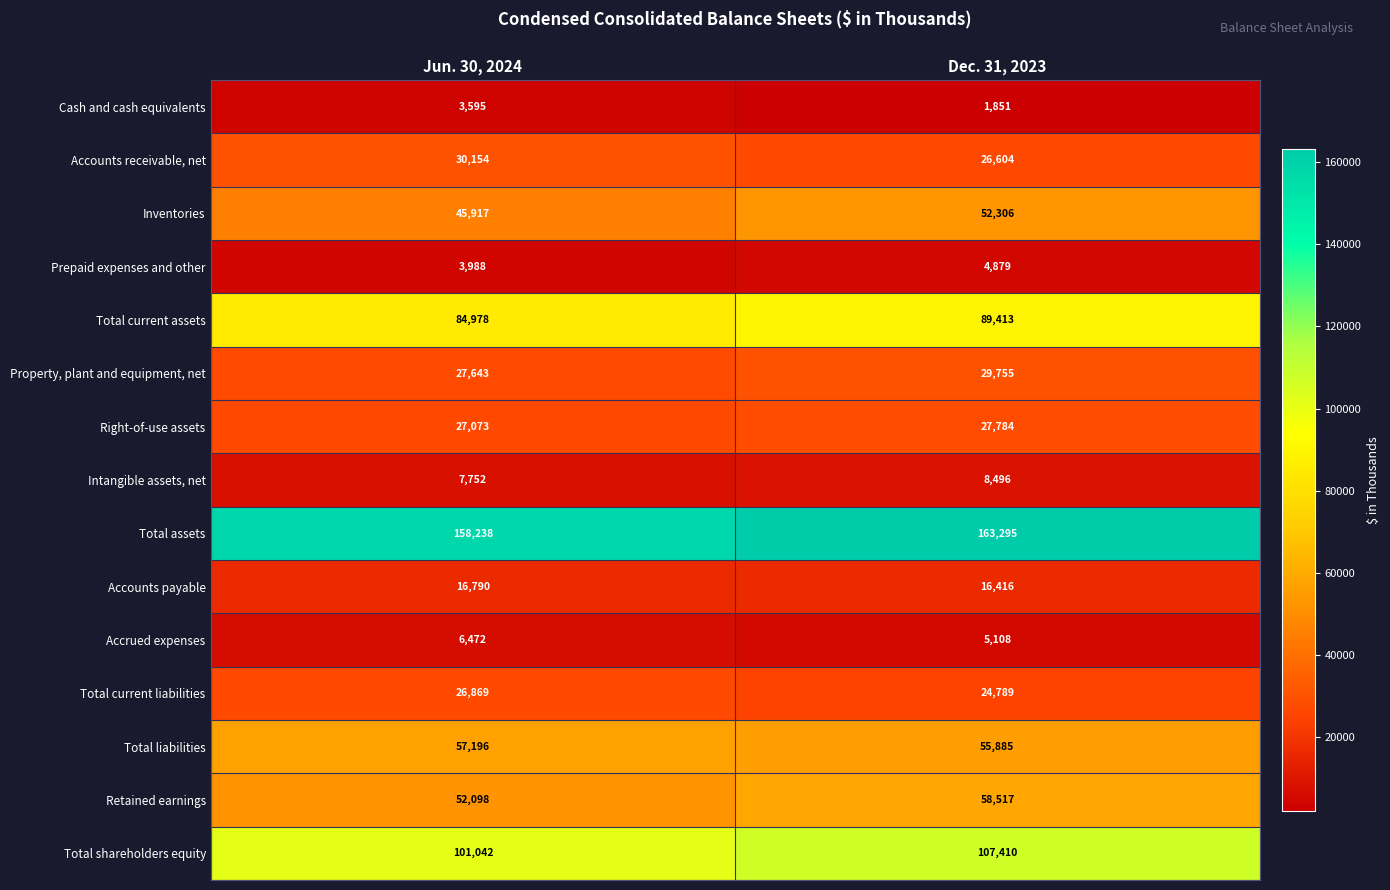

How many series are shown in this chart?

15